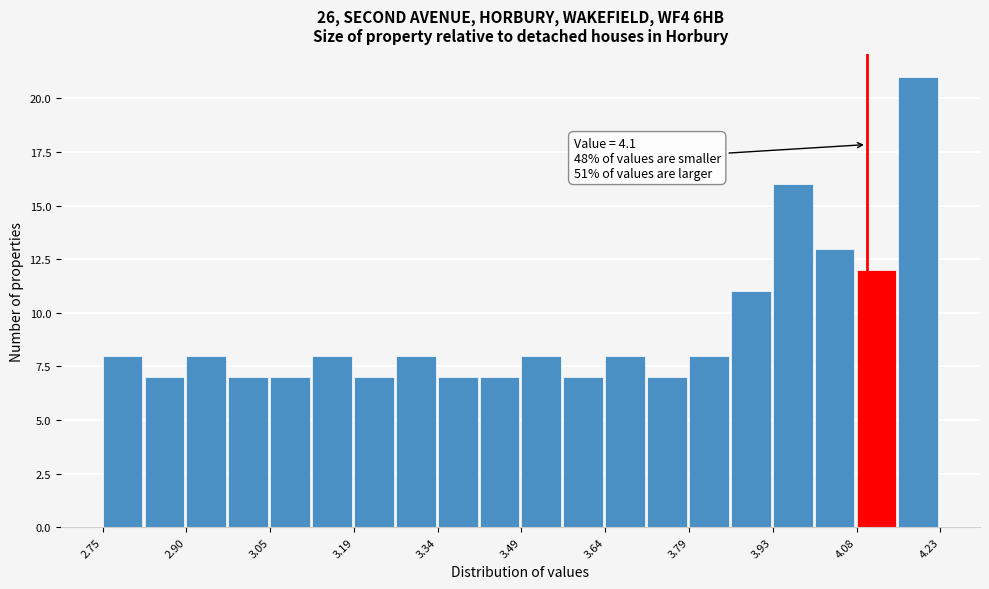

Around what value on the x-axis is the tallest bar? Give the approximate position of its centre, as read against the axis.

4.20